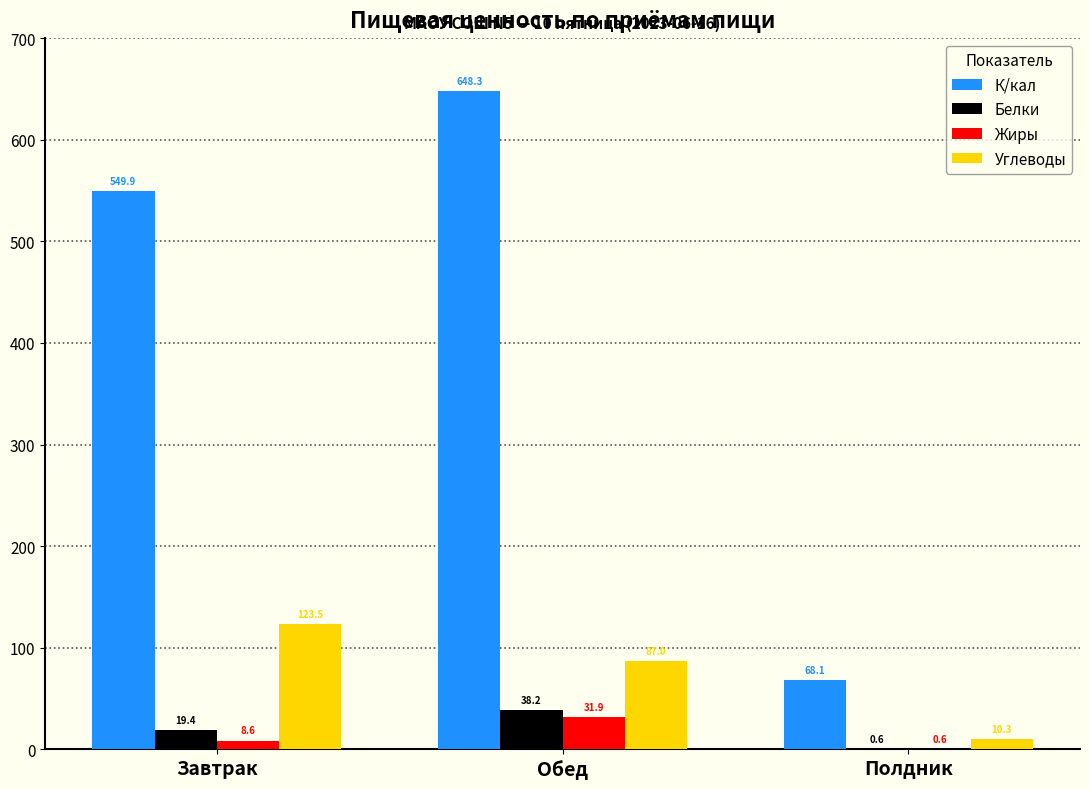

True or false: Углеводы has a value of 87.0 at Обед.

True